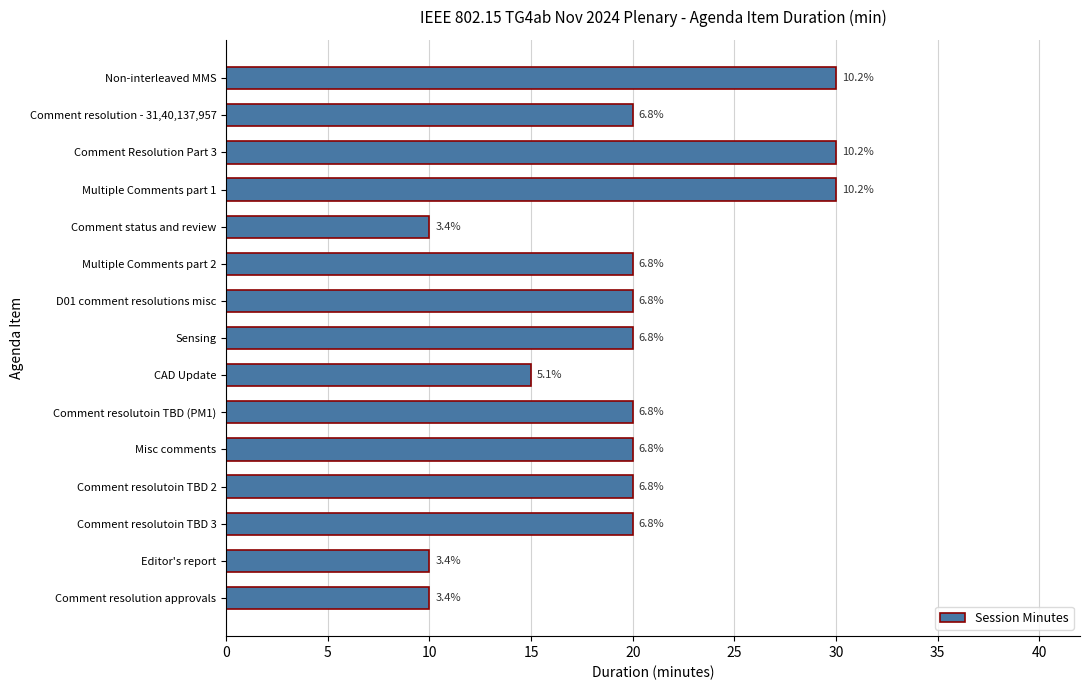

Does the chart contain any negative values?

No